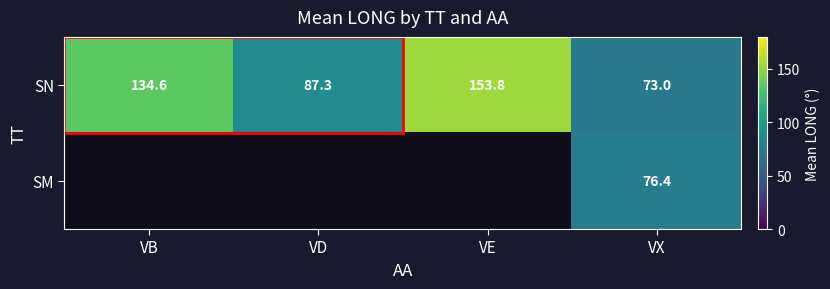

What is the minimum value shown in the chart?

73.0